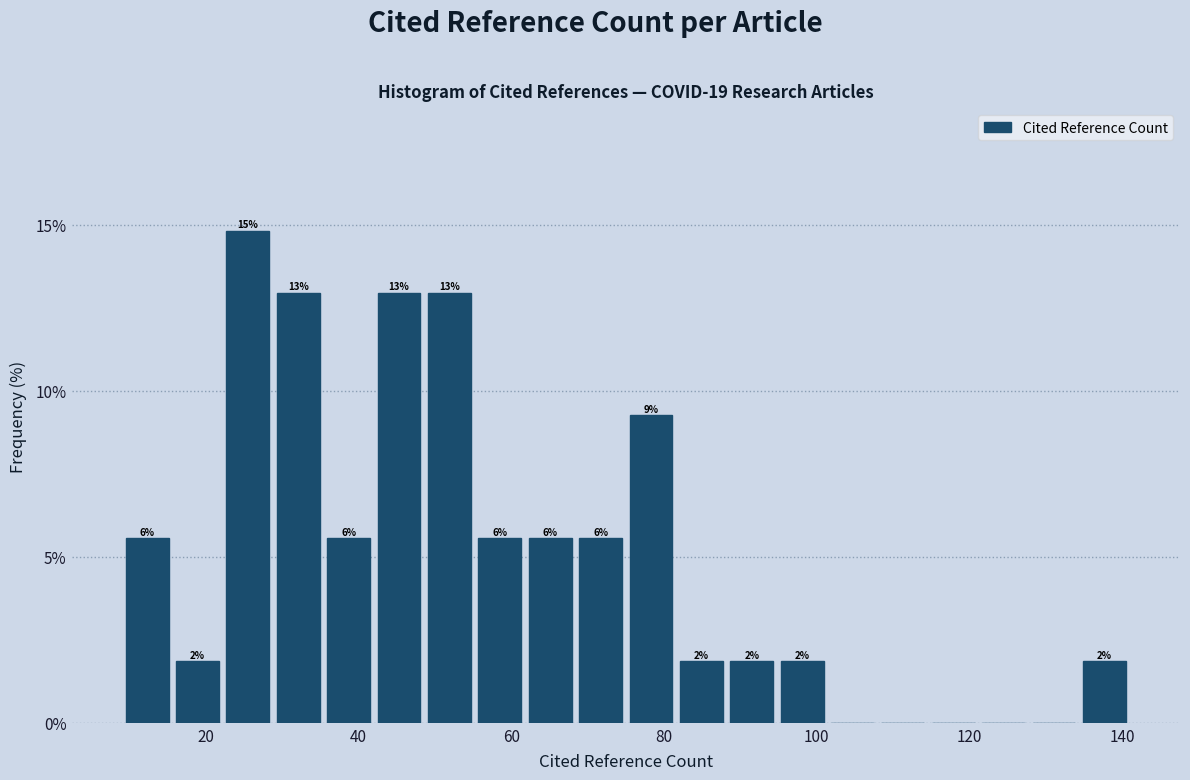

Around what value on the x-axis is the tallest bar? Give the approximate position of its centre, as read against the axis.

26